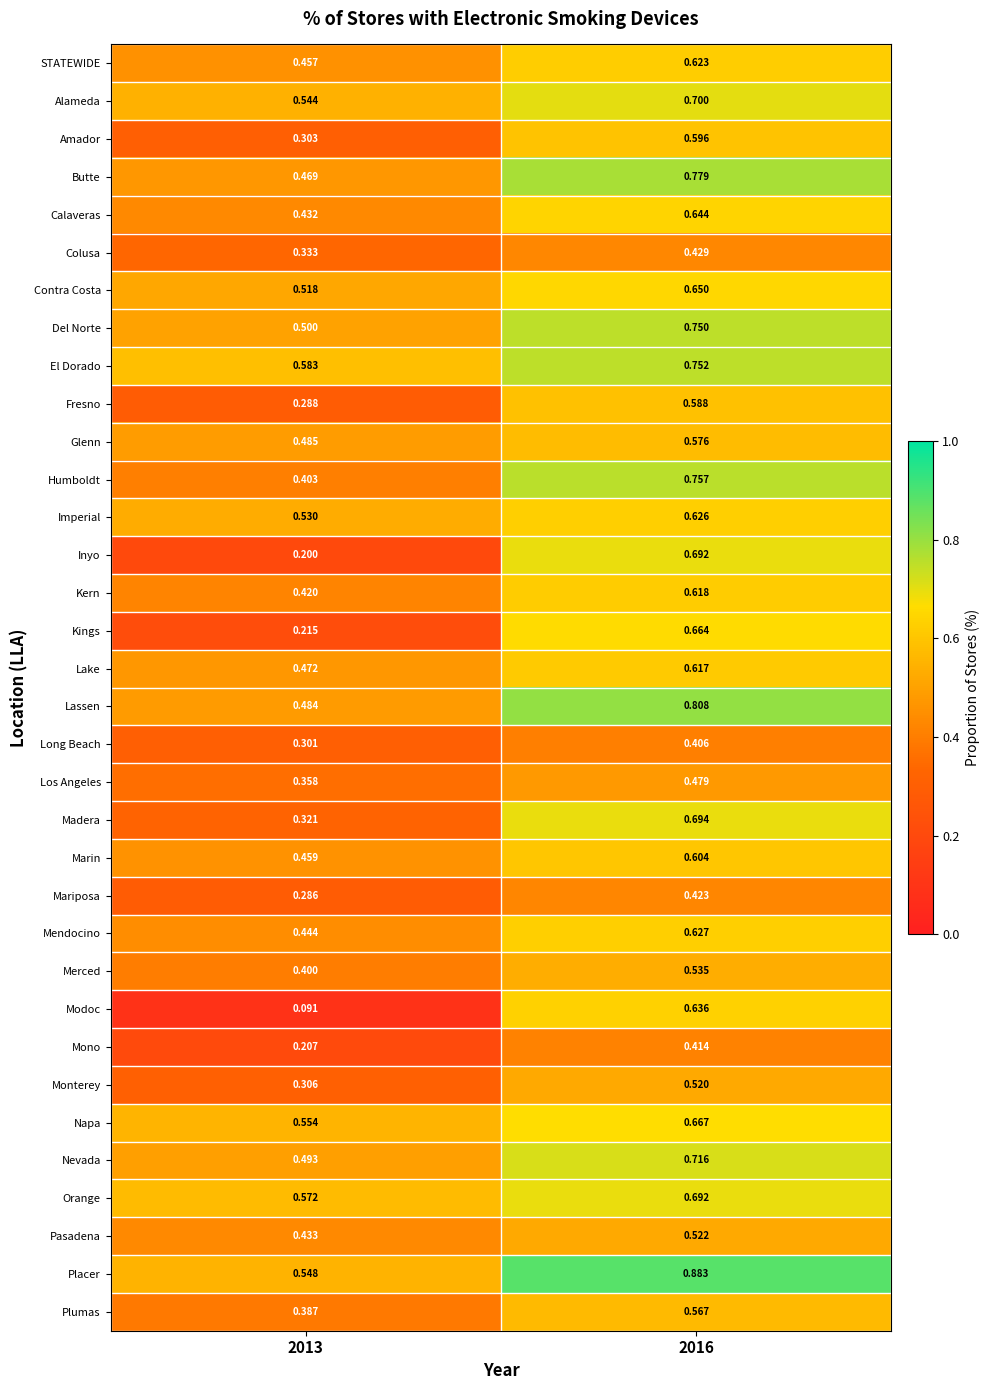

Which series changed the most between 2013 and 2016?

Modoc